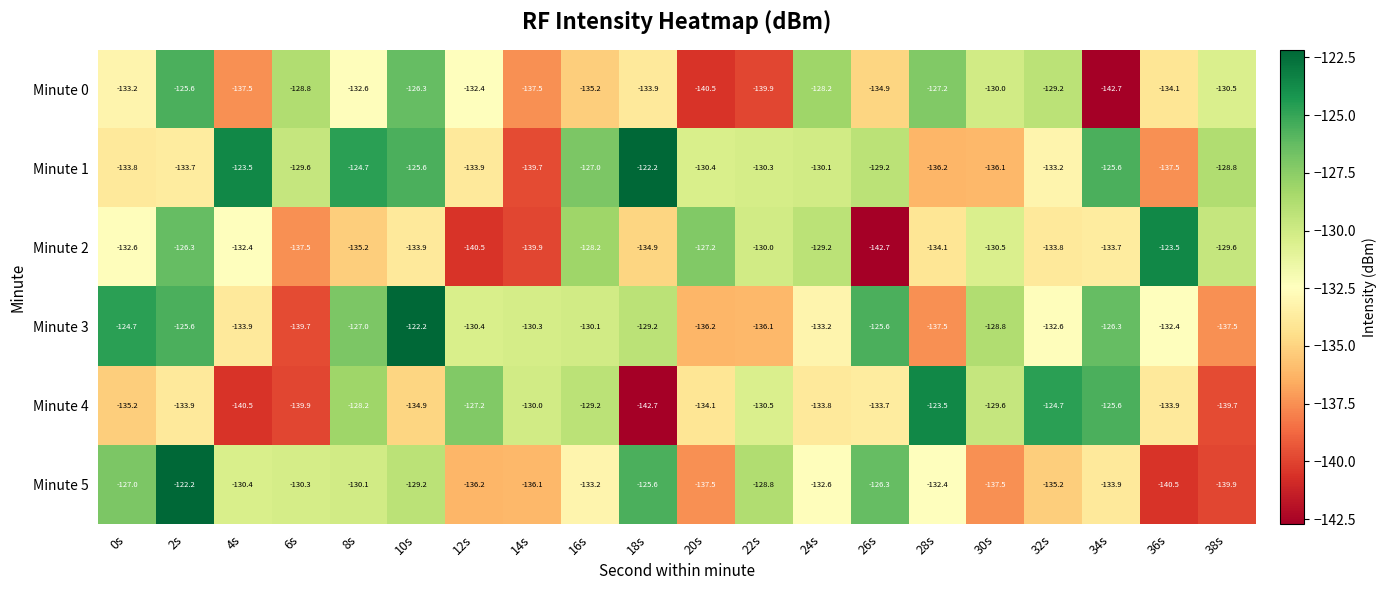

How many categories are shown in the chart?

20